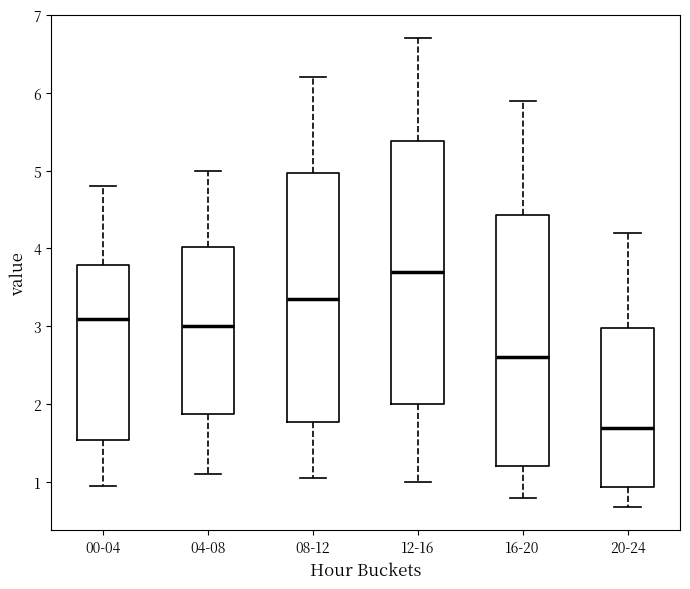

Reading left to right, transcribe this box plot: for each box, give where its median line is, the range the box spans, and where its two whiskers end, as read against the y-axis. The values are not printed on the chart, so give them approximately, as read against the axis.

00-04: median 3.1, box 1.5 to 3.8, whiskers 1.0 to 4.8
04-08: median 3.0, box 1.9 to 4.0, whiskers 1.1 to 5.0
08-12: median 3.4, box 1.8 to 5.0, whiskers 1.1 to 6.2
12-16: median 3.7, box 2.0 to 5.4, whiskers 1.0 to 6.7
16-20: median 2.6, box 1.2 to 4.4, whiskers 0.8 to 5.9
20-24: median 1.7, box 0.9 to 3.0, whiskers 0.7 to 4.2